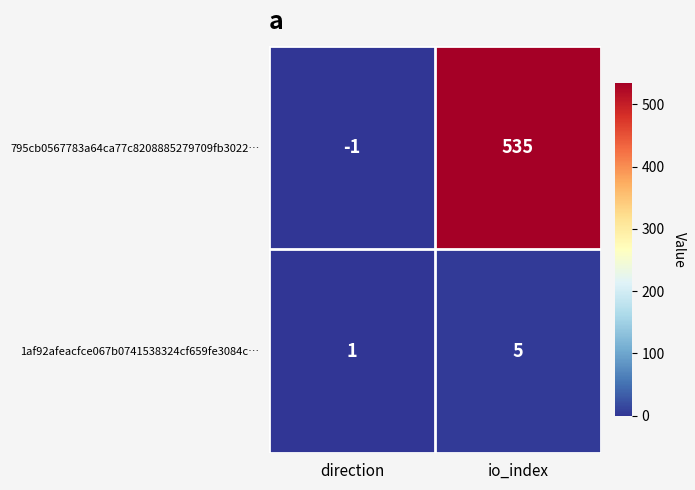

At which label is 795cb0567783a64ca77c8208885279709fb3022… closest to 267?

direction